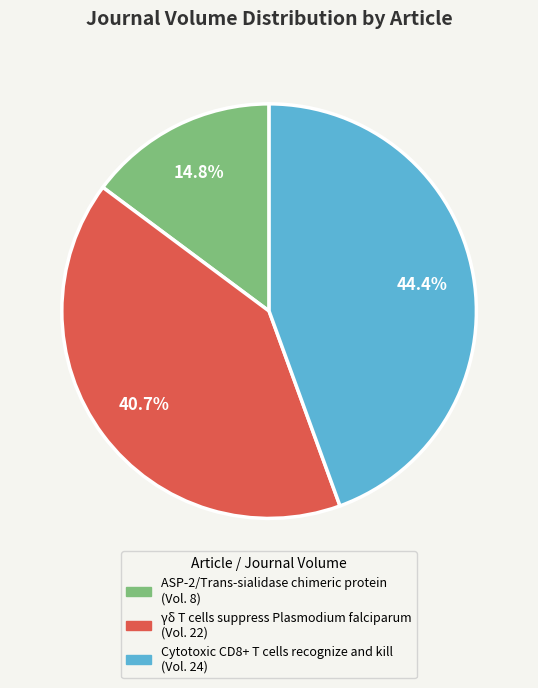

Does γδ T cells suppress Plasmodium falciparum represent more than half of the total?

No